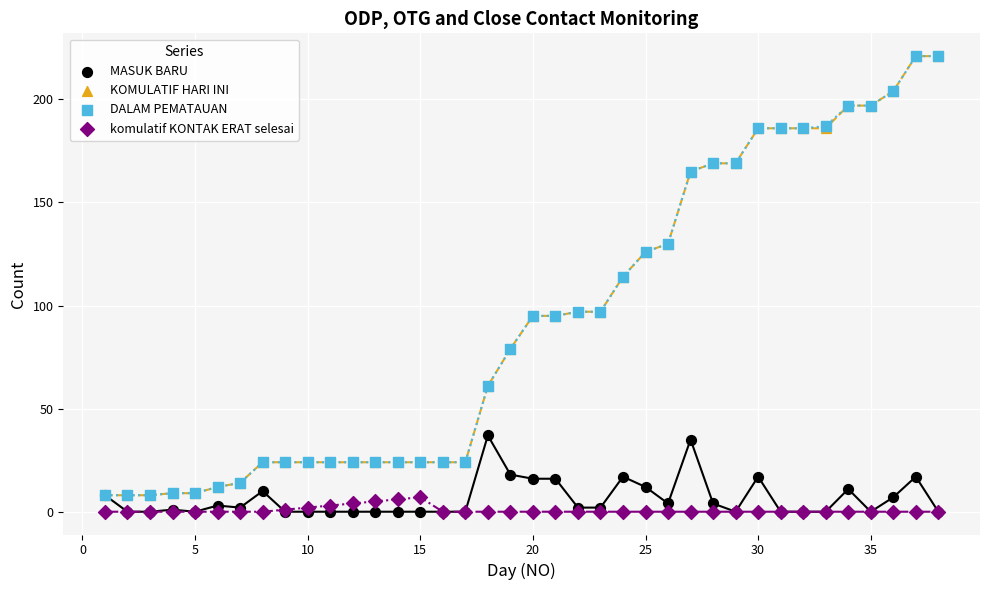

What are all the series names shown in the legend?

MASUK BARU, KOMULATIF HARI INI, DALAM PEMATAUAN, komulatif KONTAK ERAT selesai